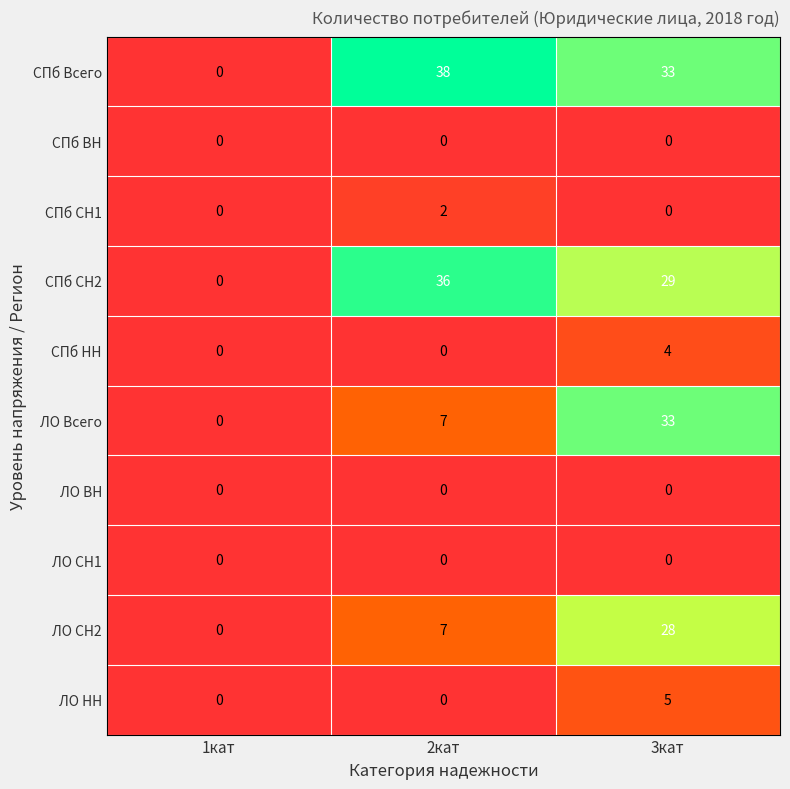

At which label is ЛО CH2 closest to 14?

2кат